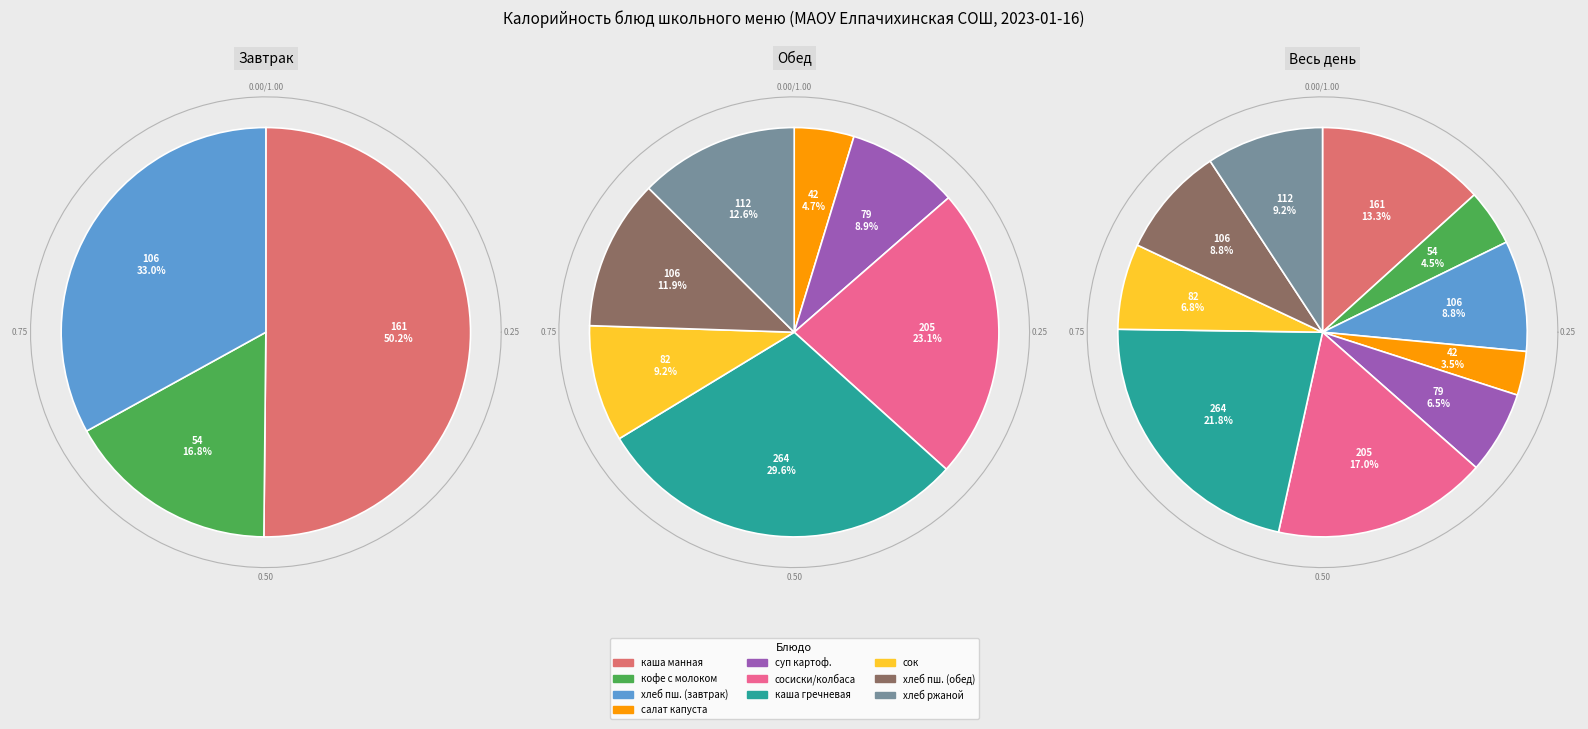

What portion of the pie excludes кофейный напиток с молоком?

95.5%